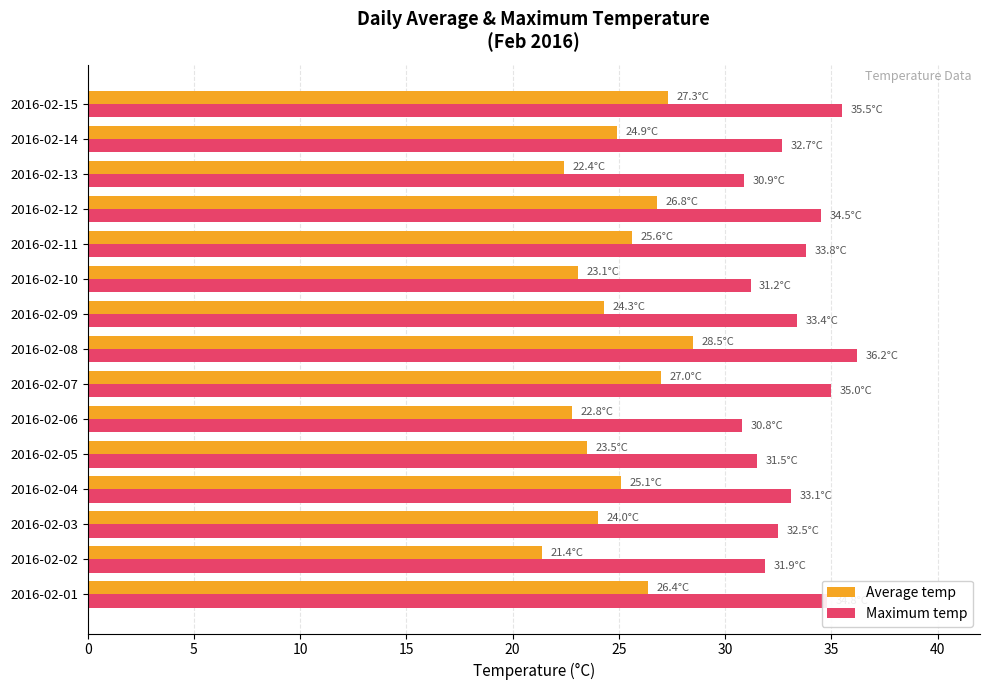

Which label corresponds to the smallest value in the chart?

2016-02-02